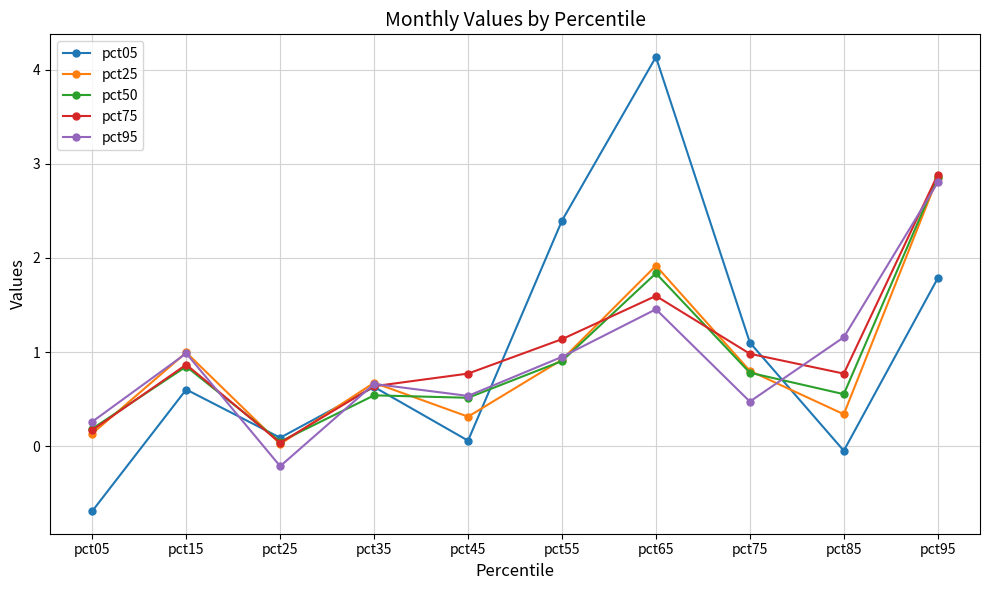

What is the sum of the pct75 values at pct25 and pct45?

0.8